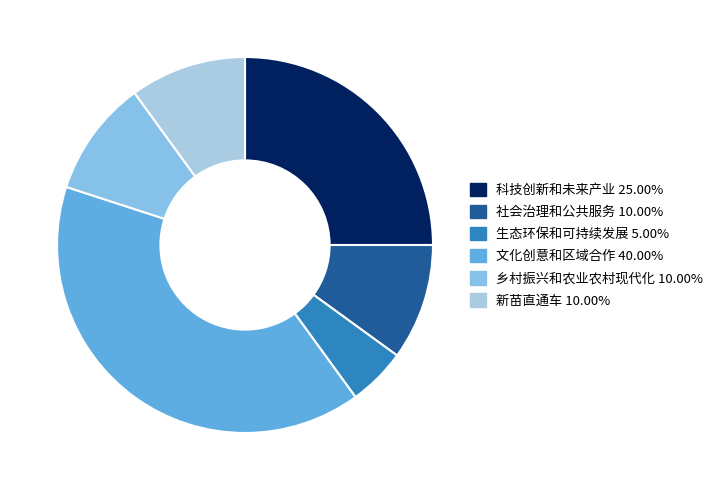

Combined, do 社会治理和公共服务 and 科技创新和未来产业 account for over 50%?

No